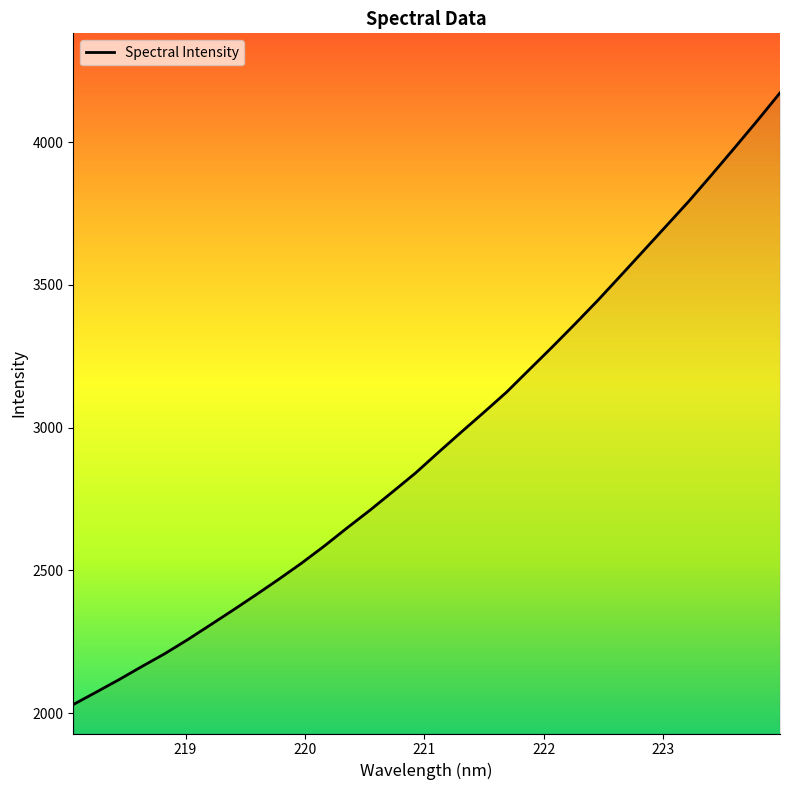

What is the maximum value shown in the chart?

4173.1